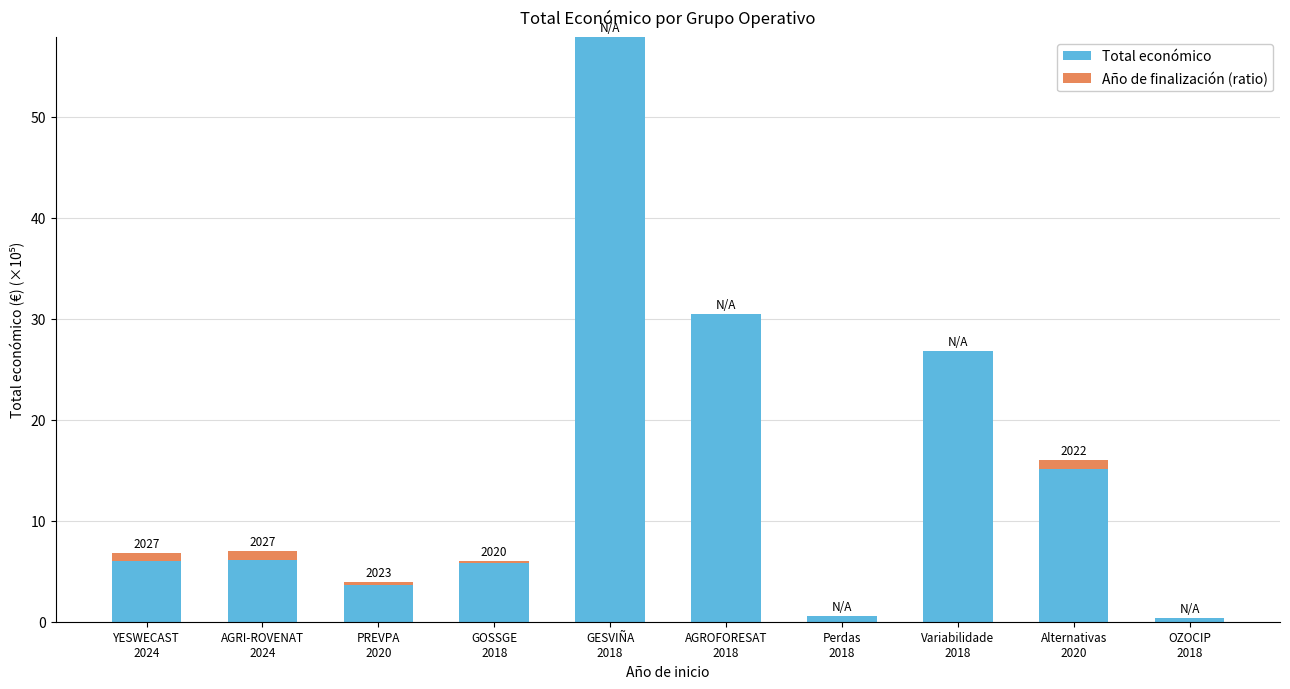

What is the sum of all Total económico values?

152.9